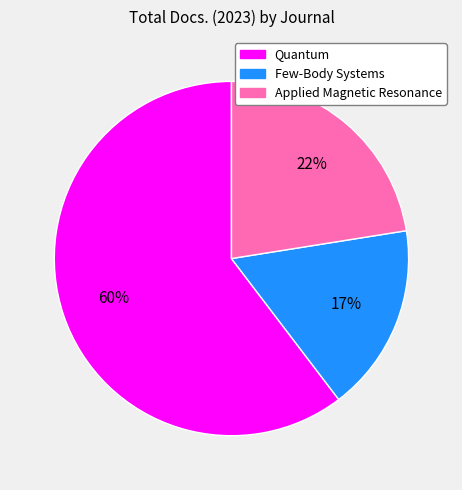

To the nearest percent, what is the combined percentage of Few-Body Systems and Quantum?

78%